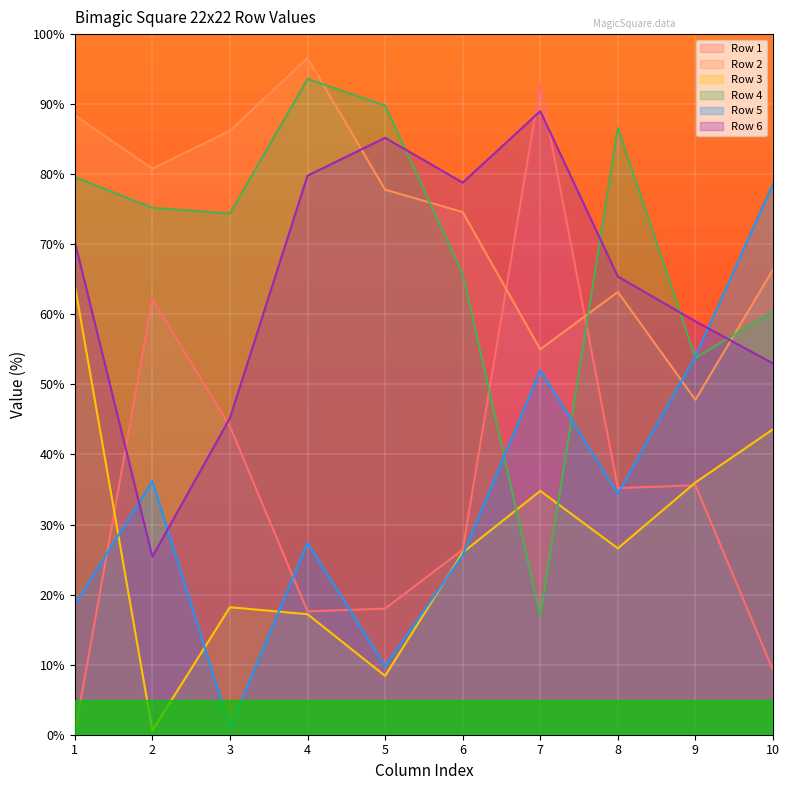

What is the greatest value displayed?

96.6